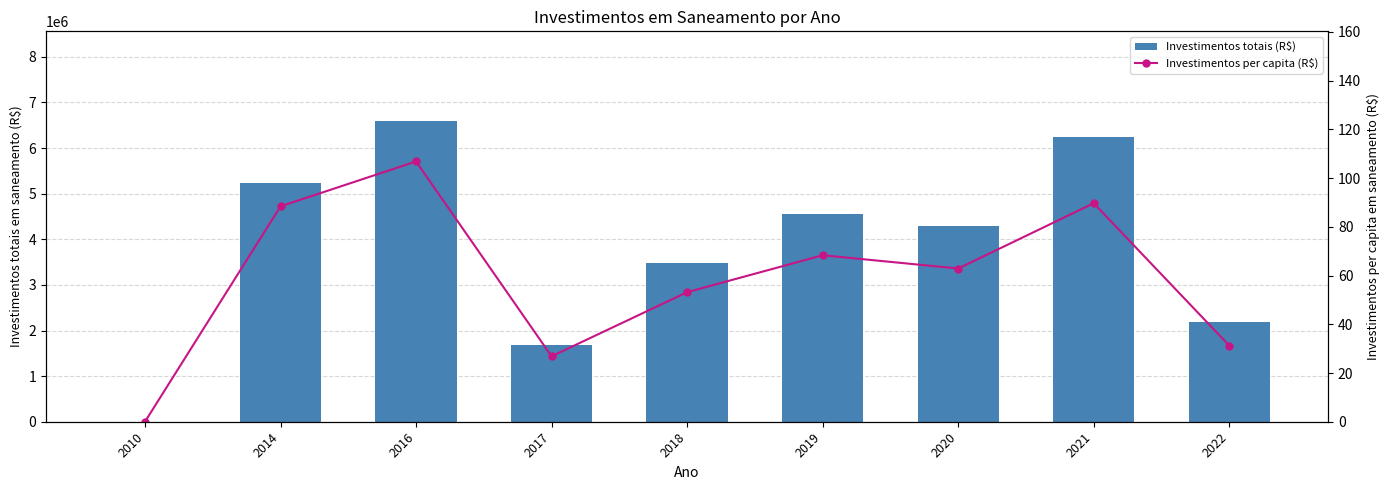

What is the value of the Investimentos totais (R$) bar at the 2nd from the left?

5240820.6